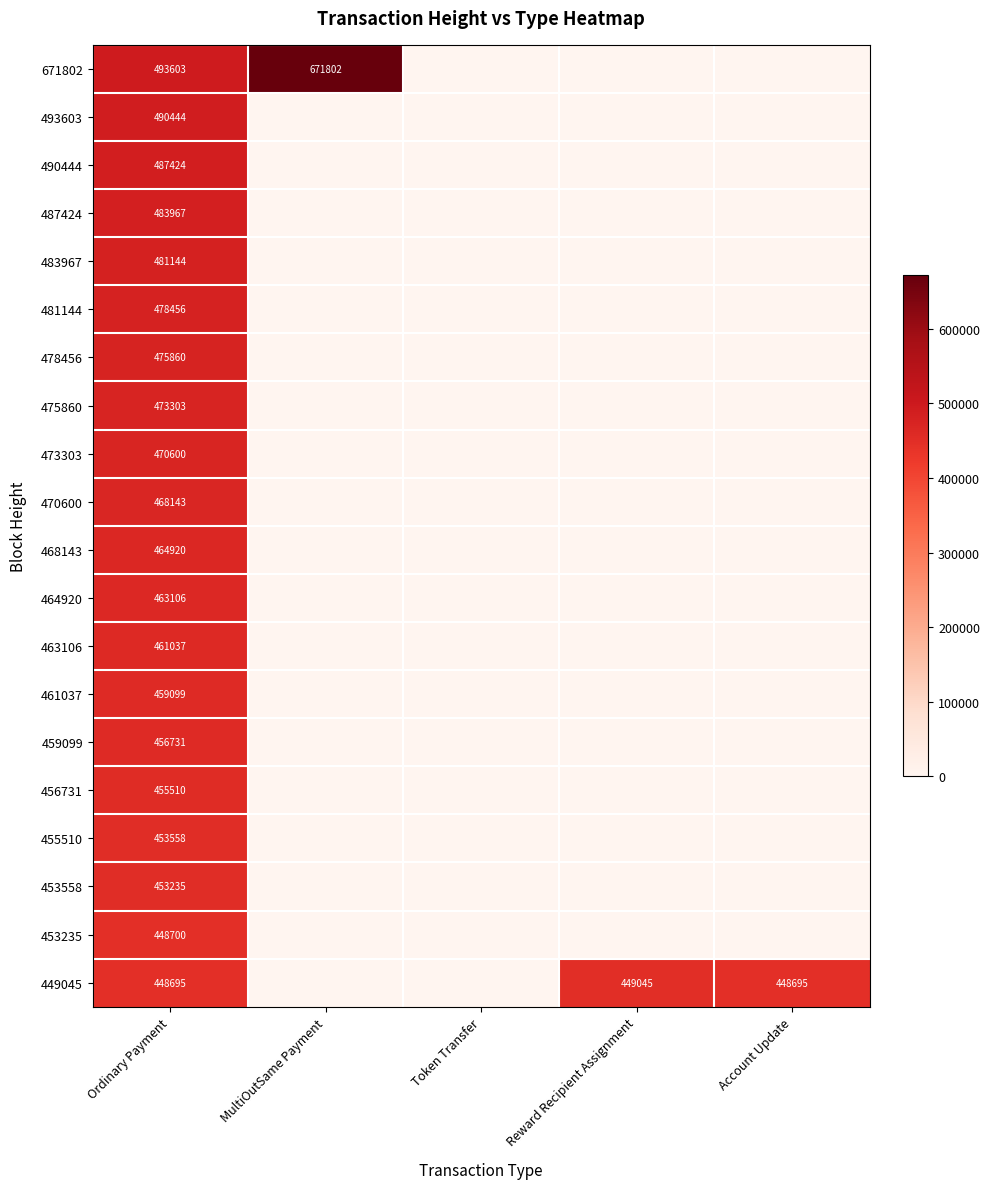

At Ordinary Payment, list the series in order from smallest to largest.

449045, 453235, 453558, 455510, 456731, 459099, 461037, 463106, 464920, 468143, 470600, 473303, 475860, 478456, 481144, 483967, 487424, 490444, 493603, 671802